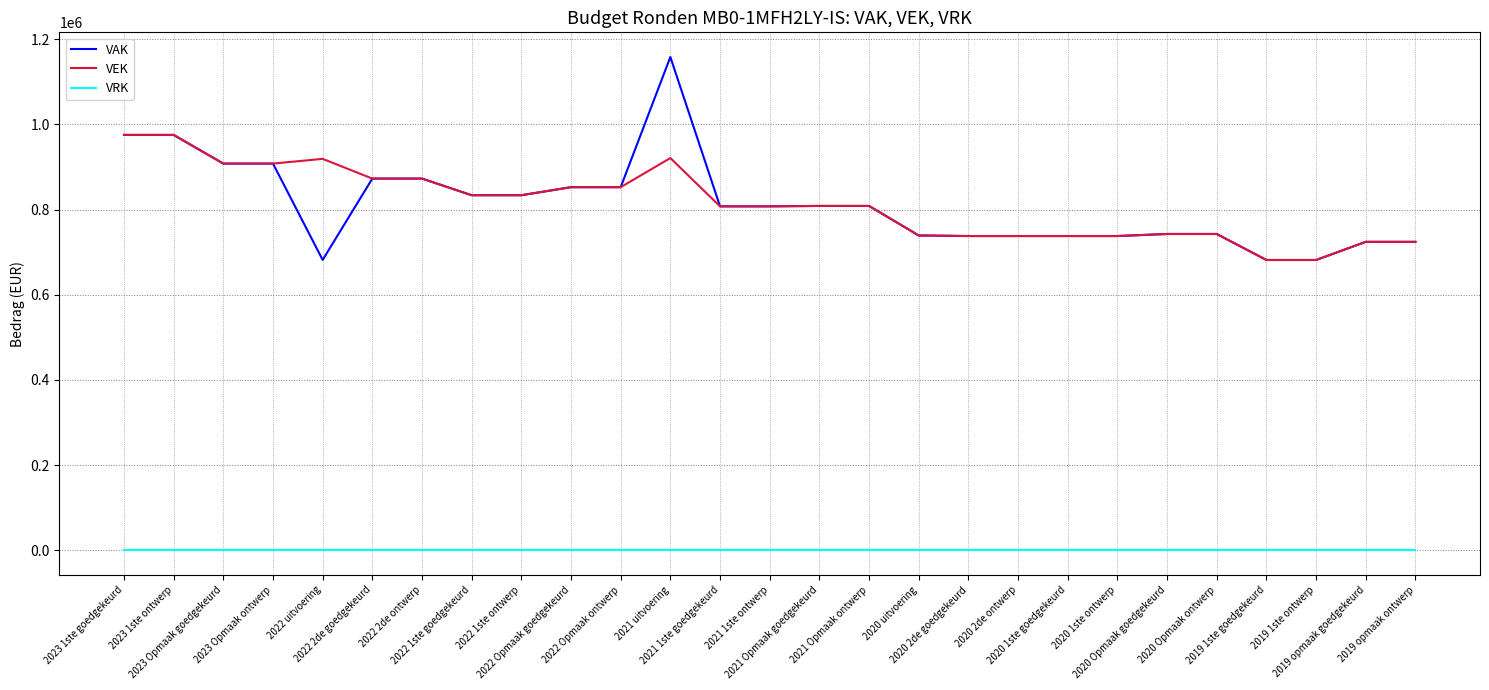

List the series in order of their peak value, lowest first.

VRK, VEK, VAK